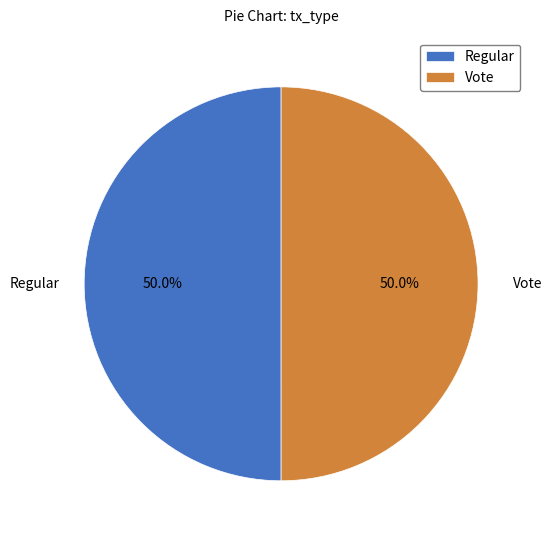

To the nearest percent, what portion does Regular represent?

50%